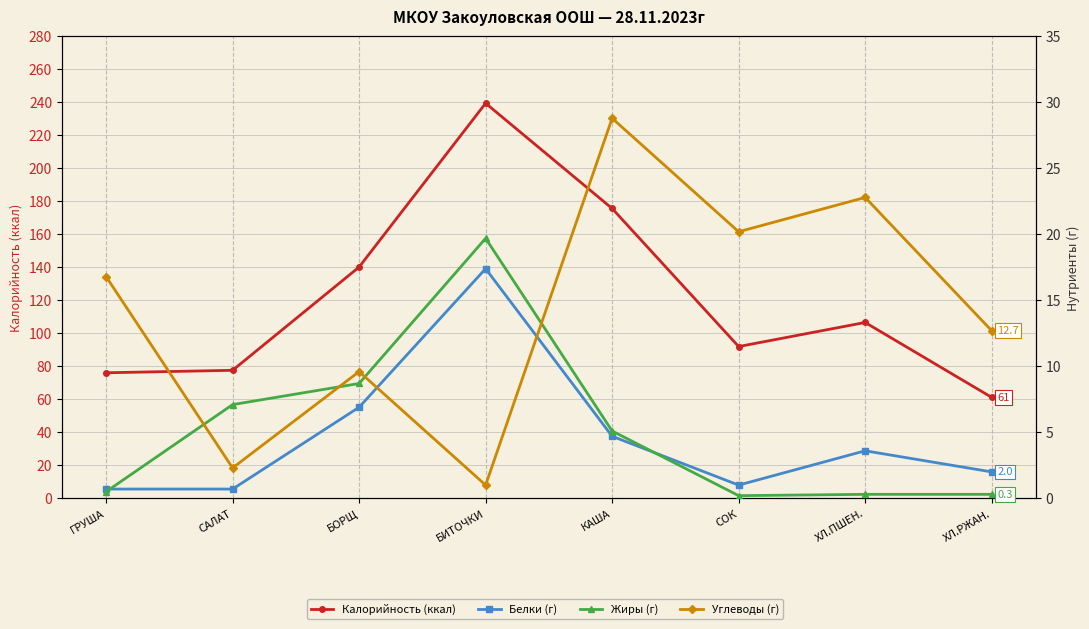

Rank the series at БИТОЧКИ from lowest to highest value.

Углеводы (г), Белки (г), Жиры (г), Калорийность (ккал)